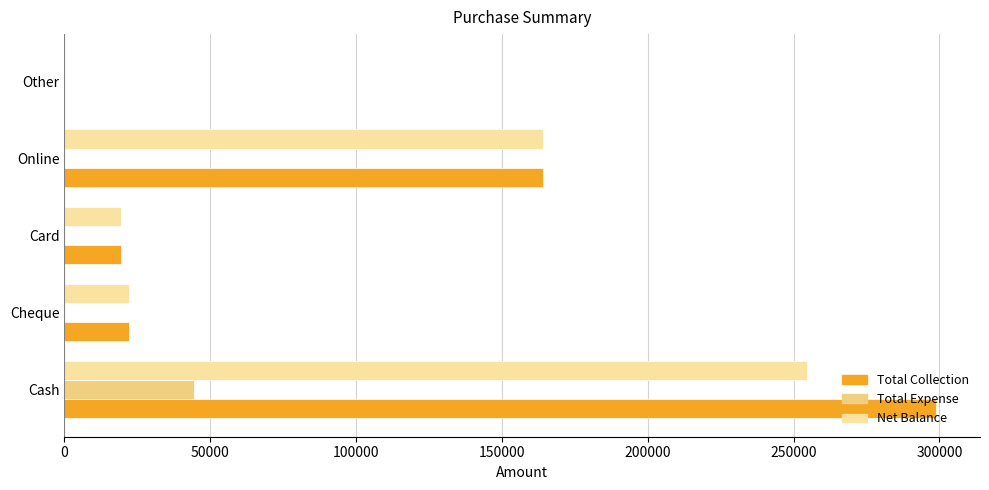

Which series has the largest range (max minus min)?

Total Collection